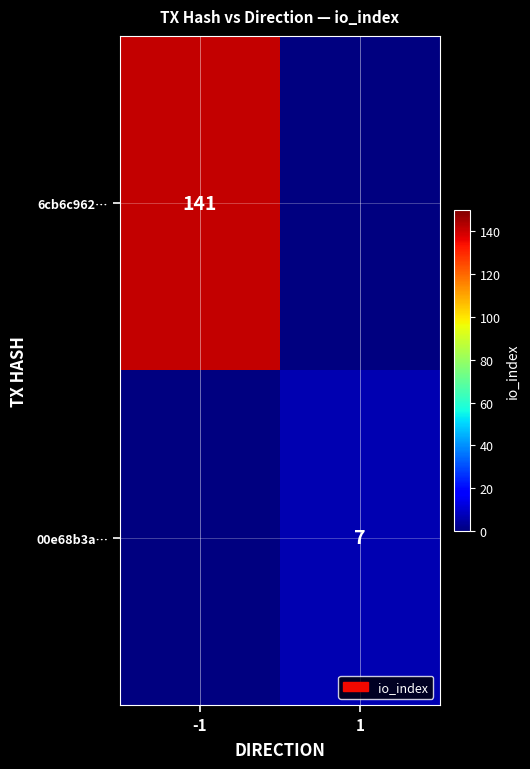

Is it true that 6cb6c962… equals 88 at -1?

False